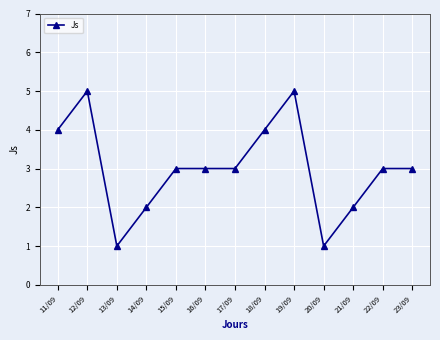

Reading left to right, what are all the values shown in this chart?

4	5	1	2	3	3	3	4	5	1	2	3	3